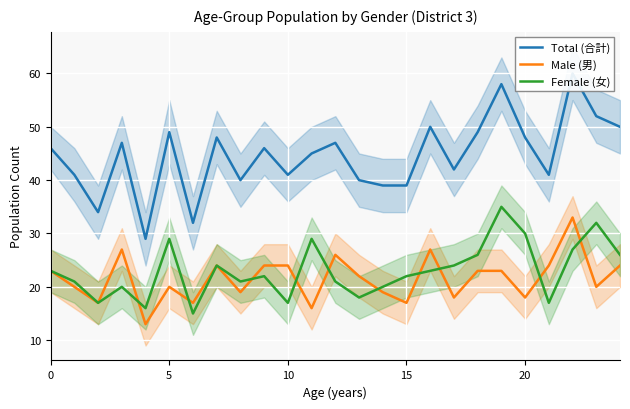

Rank the series at 10 from highest to lowest value.

Total (合計), Male (男), Female (女)